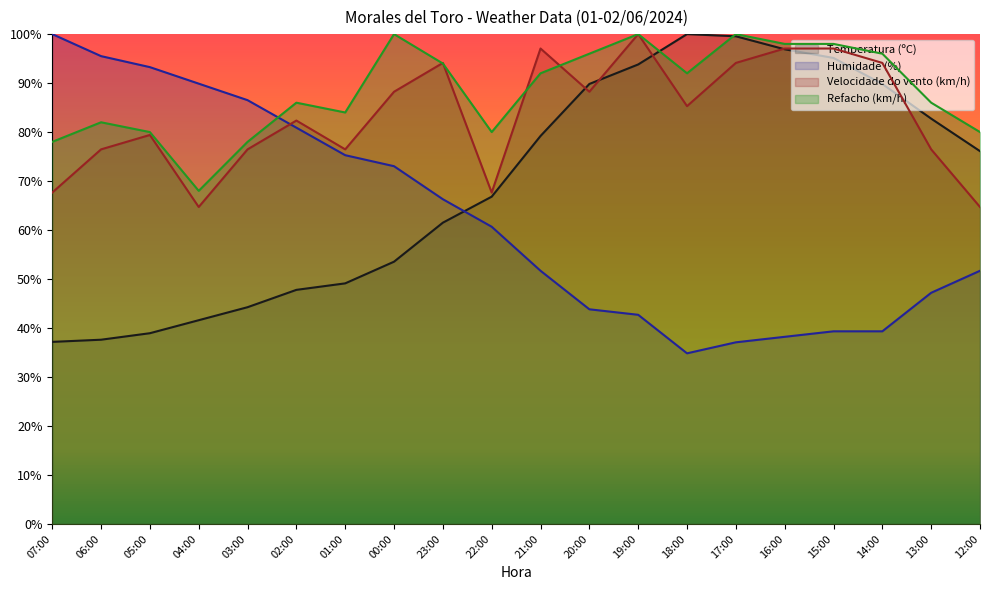

Reading left to right, list all the values displayed in this chart.

Temperatura (ºC): 07:00=37.2	06:00=37.6	05:00=38.9	04:00=41.6	03:00=44.2	02:00=47.8	01:00=49.1	00:00=53.5	23:00=61.5	22:00=66.8	21:00=79.2	20:00=89.8	19:00=93.8	18:00=100.0	17:00=99.6	16:00=96.9	15:00=95.1	14:00=89.8	13:00=82.7	12:00=76.1
Humidade (%): 07:00=100.0	06:00=95.5	05:00=93.3	04:00=89.9	03:00=86.5	02:00=80.9	01:00=75.3	00:00=73.0	23:00=66.3	22:00=60.7	21:00=51.7	20:00=43.8	19:00=42.7	18:00=34.8	17:00=37.1	16:00=38.2	15:00=39.3	14:00=39.3	13:00=47.2	12:00=51.7
Velocidade do vento (km/h): 07:00=67.6	06:00=76.5	05:00=79.4	04:00=64.7	03:00=76.5	02:00=82.4	01:00=76.5	00:00=88.2	23:00=94.1	22:00=67.6	21:00=97.1	20:00=88.2	19:00=100.0	18:00=85.3	17:00=94.1	16:00=97.1	15:00=97.1	14:00=94.1	13:00=76.5	12:00=64.7
Refacho (km/h): 07:00=78.0	06:00=82.0	05:00=80.0	04:00=68.0	03:00=78.0	02:00=86.0	01:00=84.0	00:00=100.0	23:00=94.0	22:00=80.0	21:00=92.0	20:00=96.0	19:00=100.0	18:00=92.0	17:00=100.0	16:00=98.0	15:00=98.0	14:00=96.0	13:00=86.0	12:00=80.0